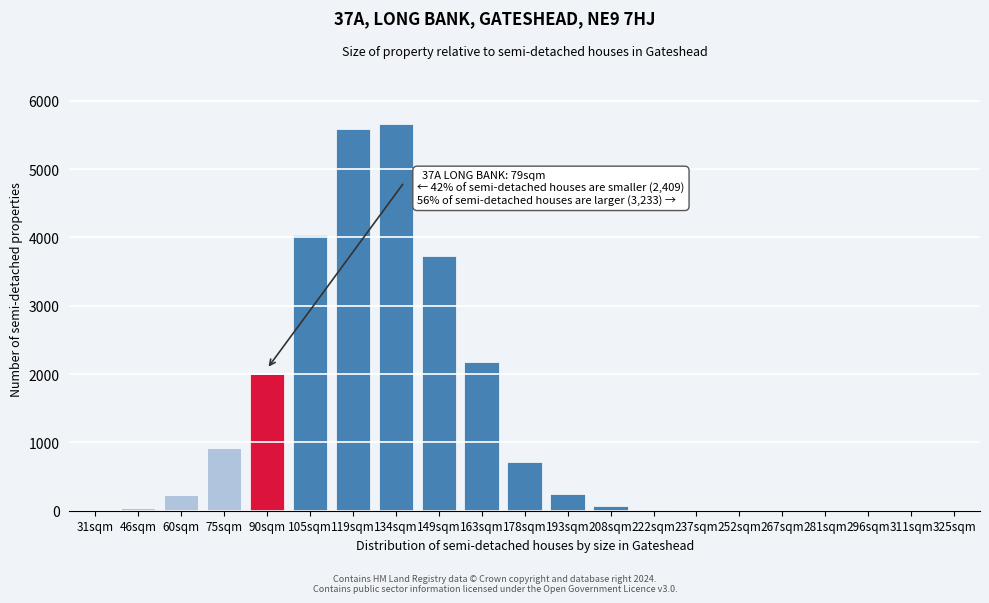

What is the greatest value displayed?

5657